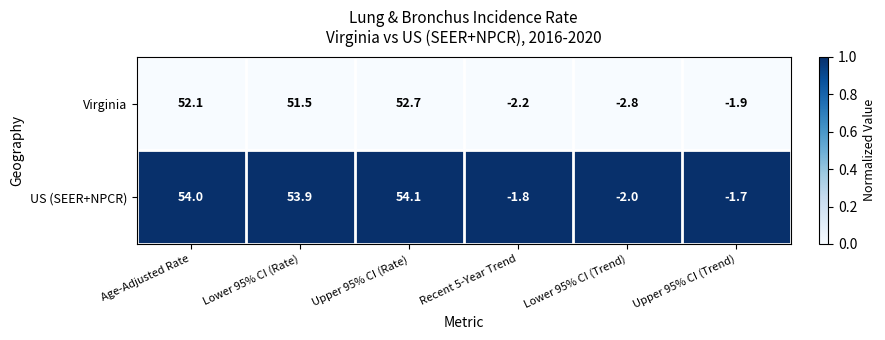

Which series changed the most between Age-Adjusted Rate and Upper 95% CI (Trend)?

US (SEER+NPCR)